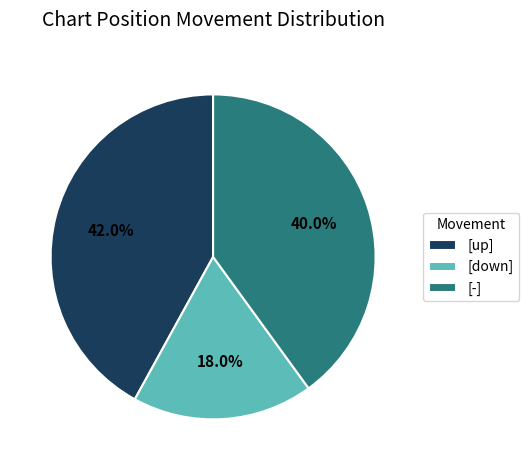

What is the total percentage of [up] and [-]?

82.0%